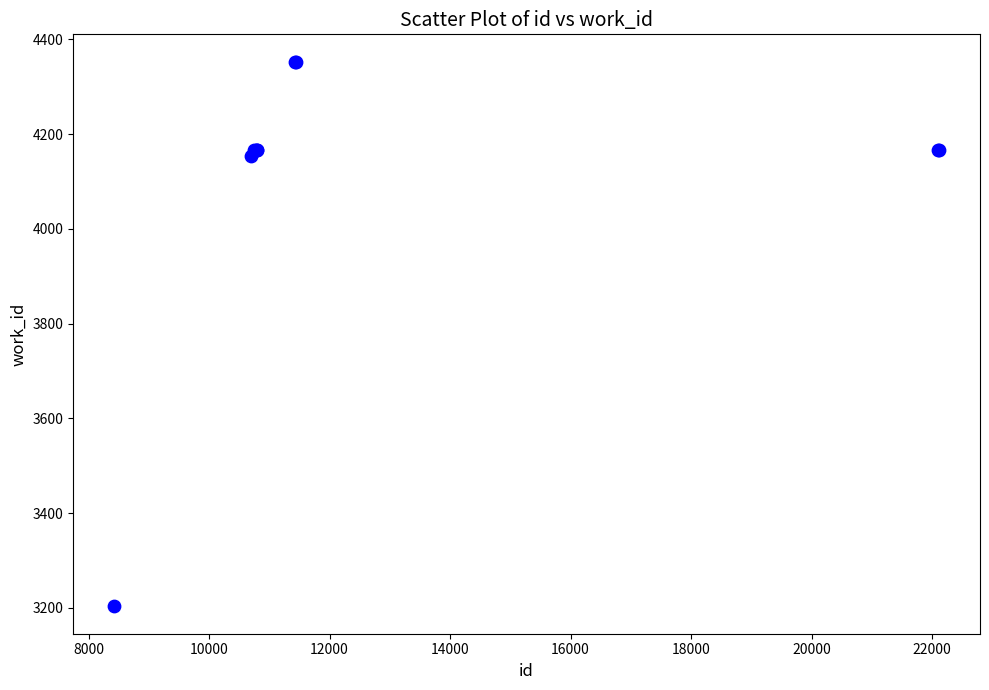

What Y value in the scatter plot is closest to 3778?

4153